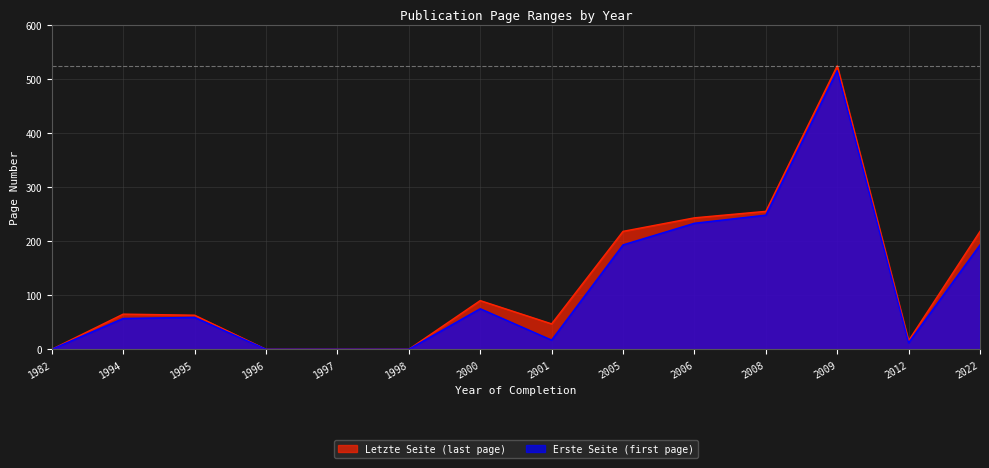

How many data points in Letzte Seite are less than 65?

7